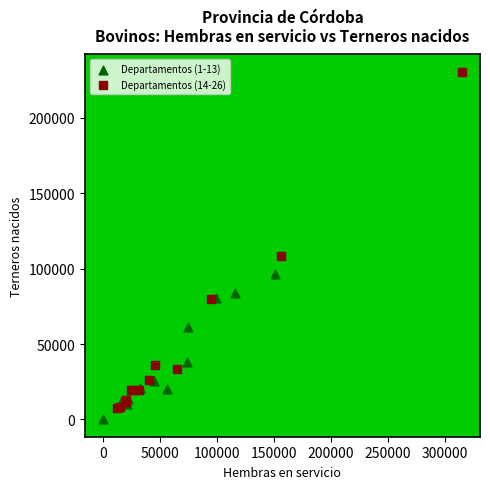

Which series has the largest Y range (max minus min)?

Departamentos (14-26)